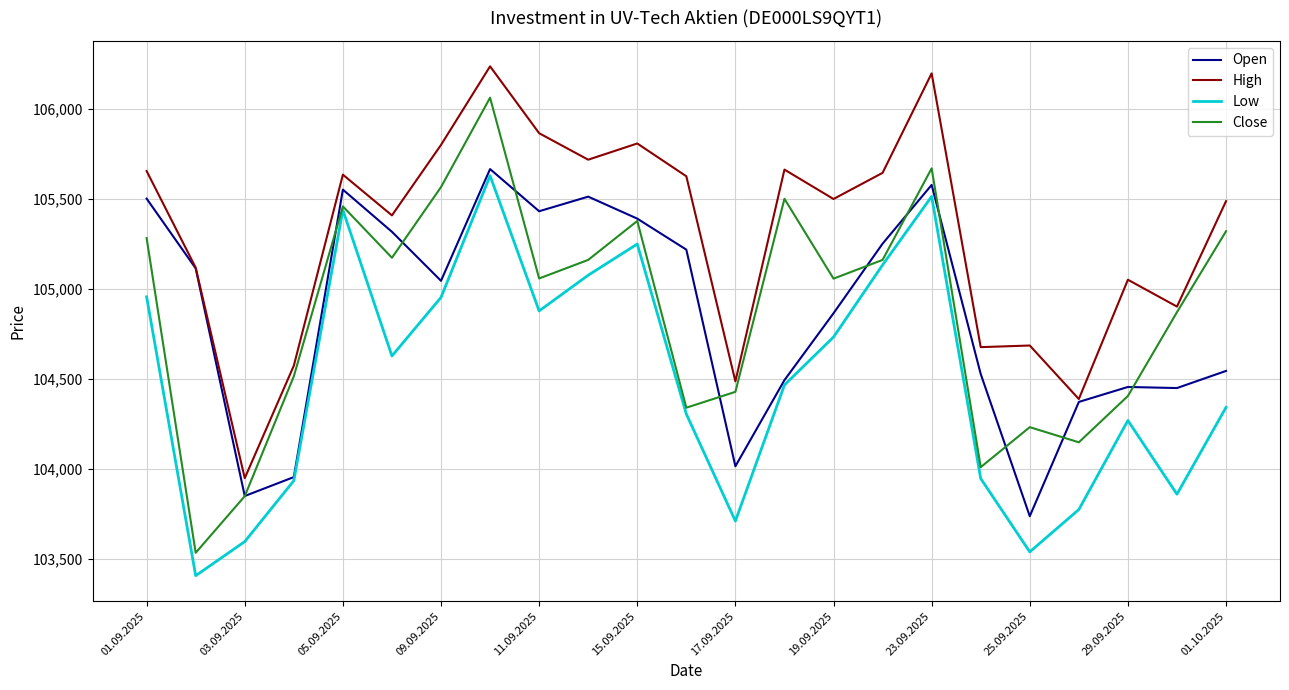

Does the chart display data point markers on the line(s)?

No